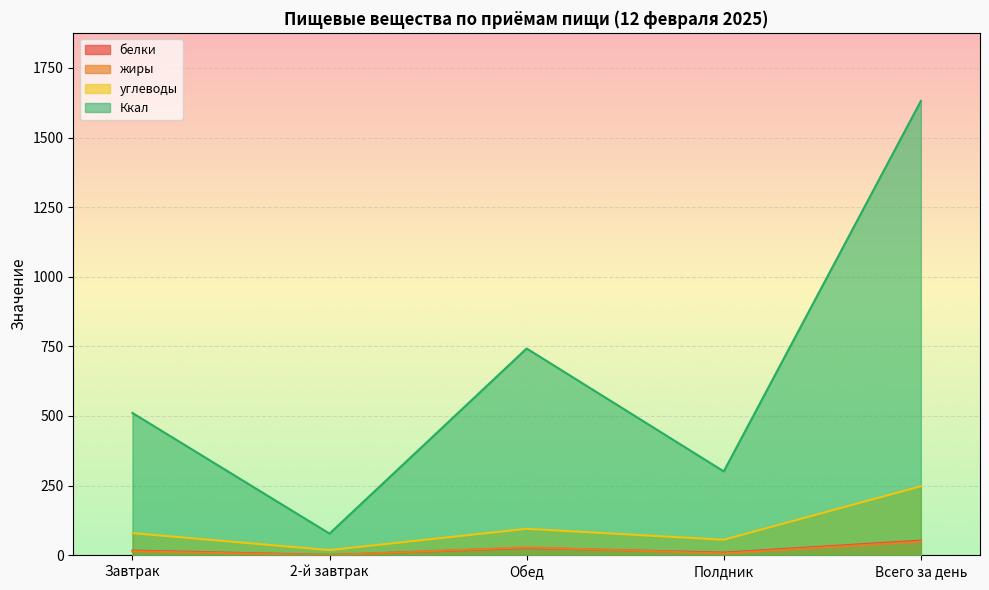

In белки, how many points are higher than both neighbors (excluding endpoints)?

1